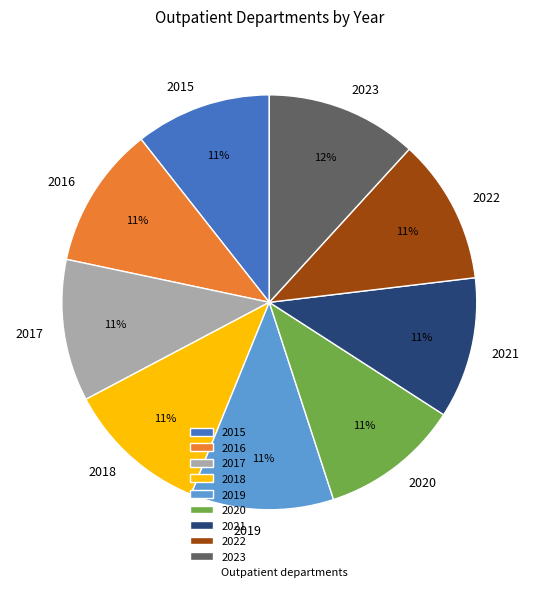

To the nearest percent, what is the average slice percentage?

11%